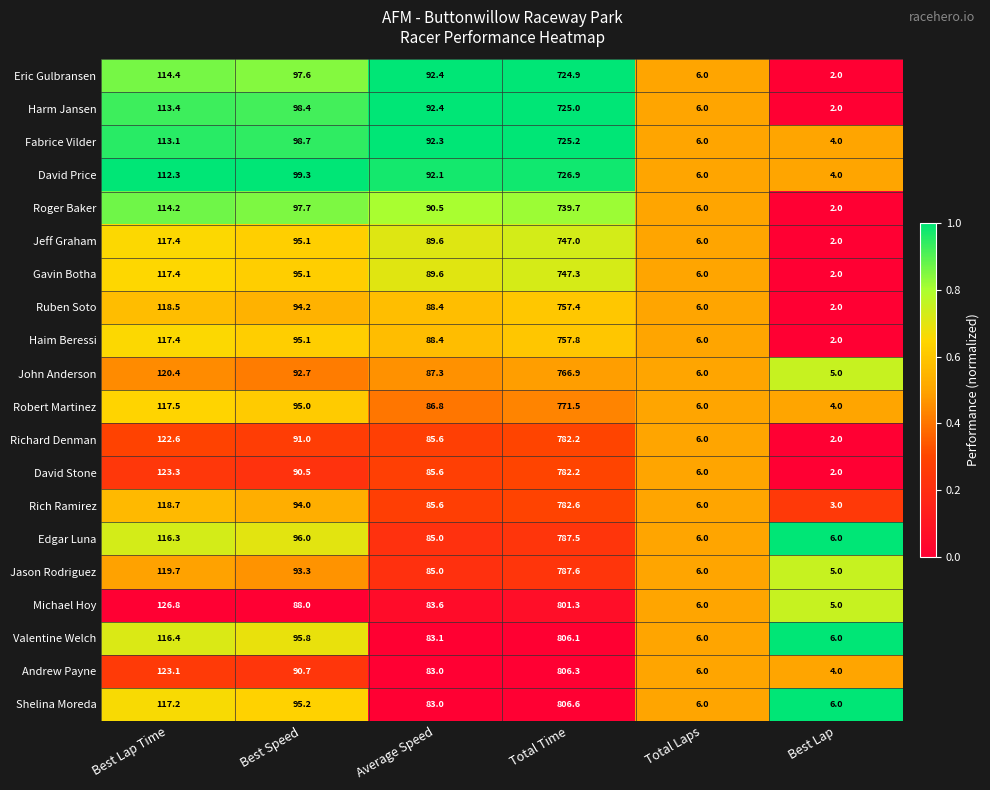

At which category is the sum across all series the highest?

Total Time